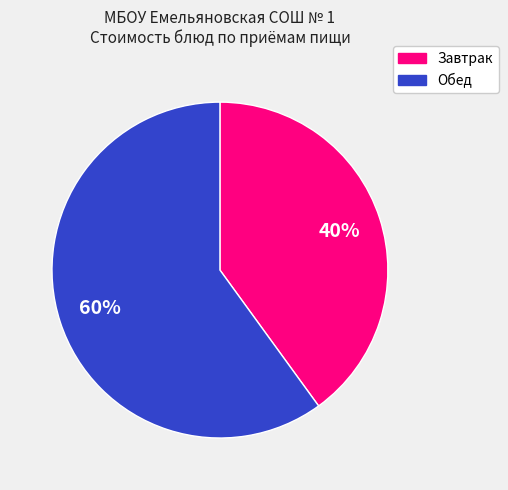

To the nearest percent, what is the difference between the largest and smallest slice percentages?

20%